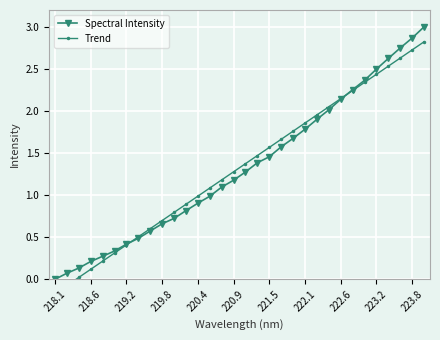

What are all the series names shown in the legend?

Spectral Intensity, Trend